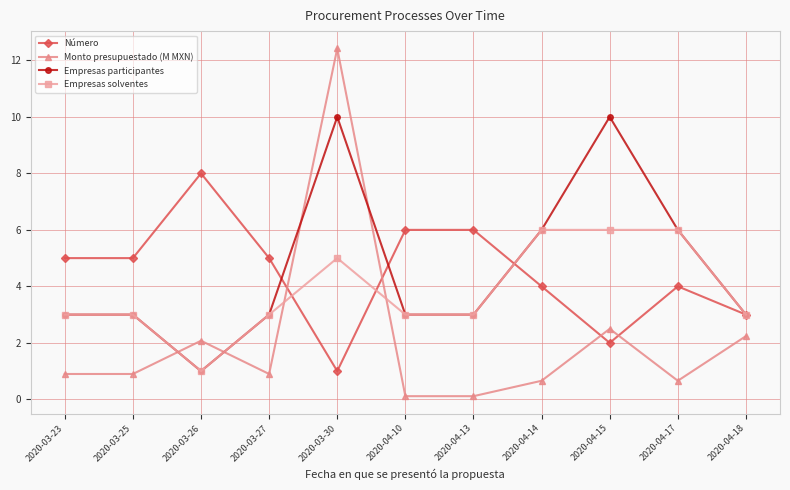

Where do Empresas solventes and Número first cross each other?

2020-03-27 and 2020-03-30